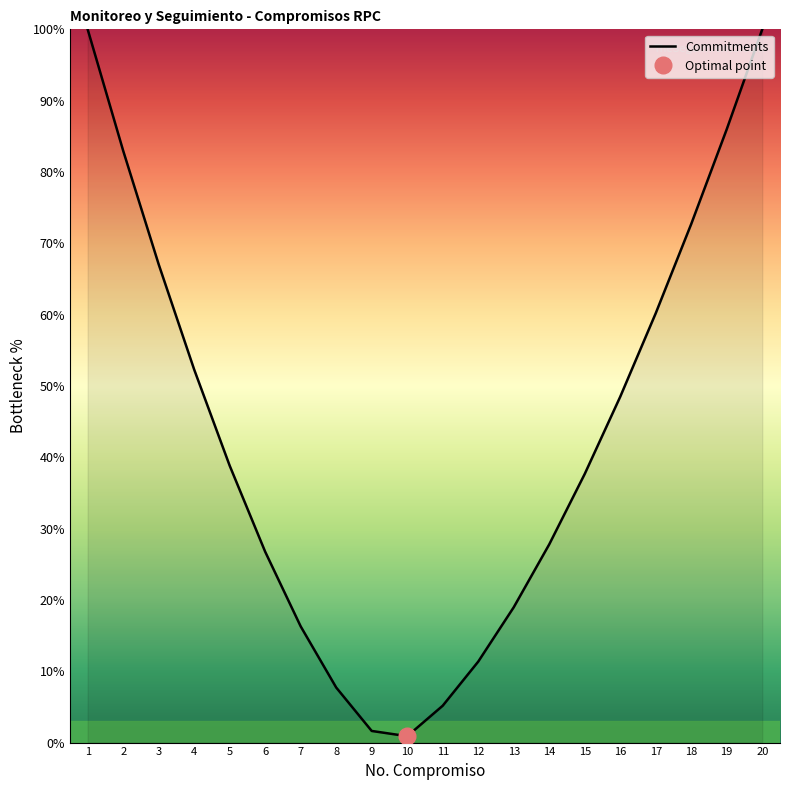

Between 1 and 19, which is larger?

1